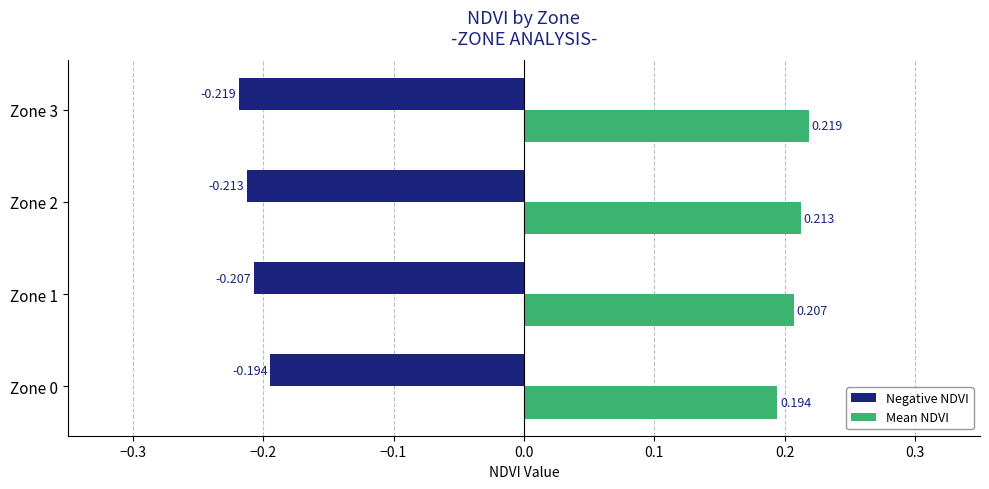

Is the value of Negative NDVI at Zone 2 greater than the value of Mean NDVI at Zone 0?

No